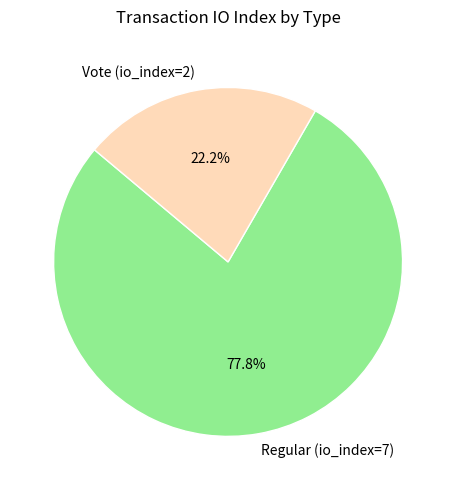

To the nearest percent, what is the difference between the largest and smallest slice percentages?

56%